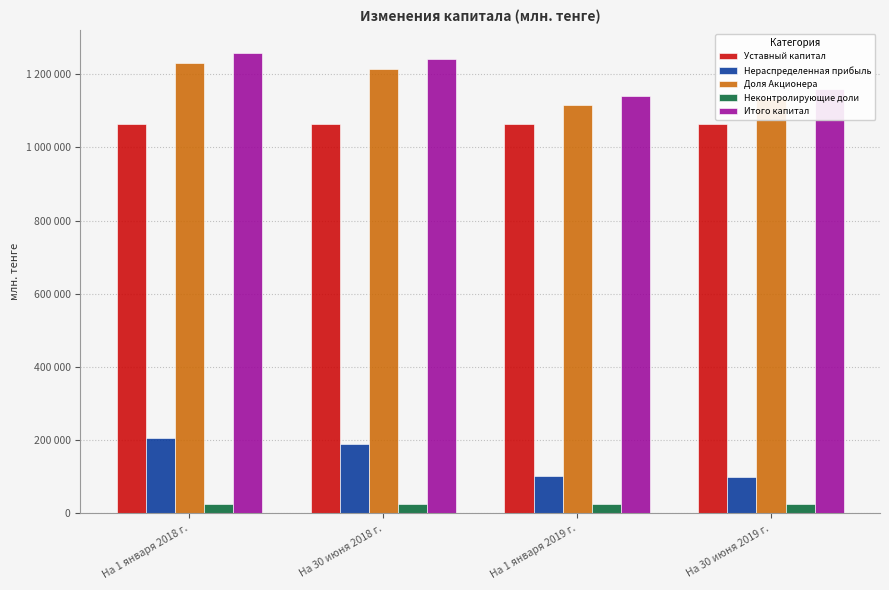

Reading right to left, extract all data points from this chart.

Уставный капитал: На 30 июня 2019 г.=1063075	На 1 января 2019 г.=1062635	На 30 июня 2018 г.=1062635	На 1 января 2018 г.=1062635
Нераспределенная прибыль: На 30 июня 2019 г.=99035	На 1 января 2019 г.=102243	На 30 июня 2018 г.=190175	На 1 января 2018 г.=206602
Доля Акционера: На 30 июня 2019 г.=1131840	На 1 января 2019 г.=1114481	На 30 июня 2018 г.=1214444	На 1 января 2018 г.=1231527
Неконтролирующие доли: На 30 июня 2019 г.=26706	На 1 января 2019 г.=26354	На 30 июня 2018 г.=26123	На 1 января 2018 г.=26955
Итого капитал: На 30 июня 2019 г.=1158546	На 1 января 2019 г.=1140835	На 30 июня 2018 г.=1240567	На 1 января 2018 г.=1258482